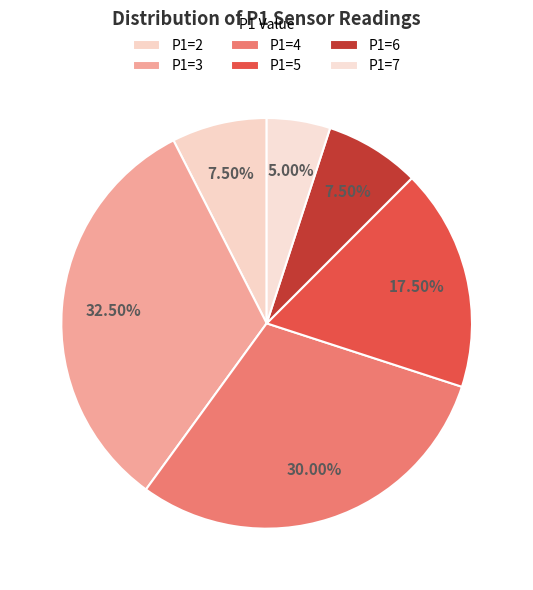

Which slice is the largest?

P1=3